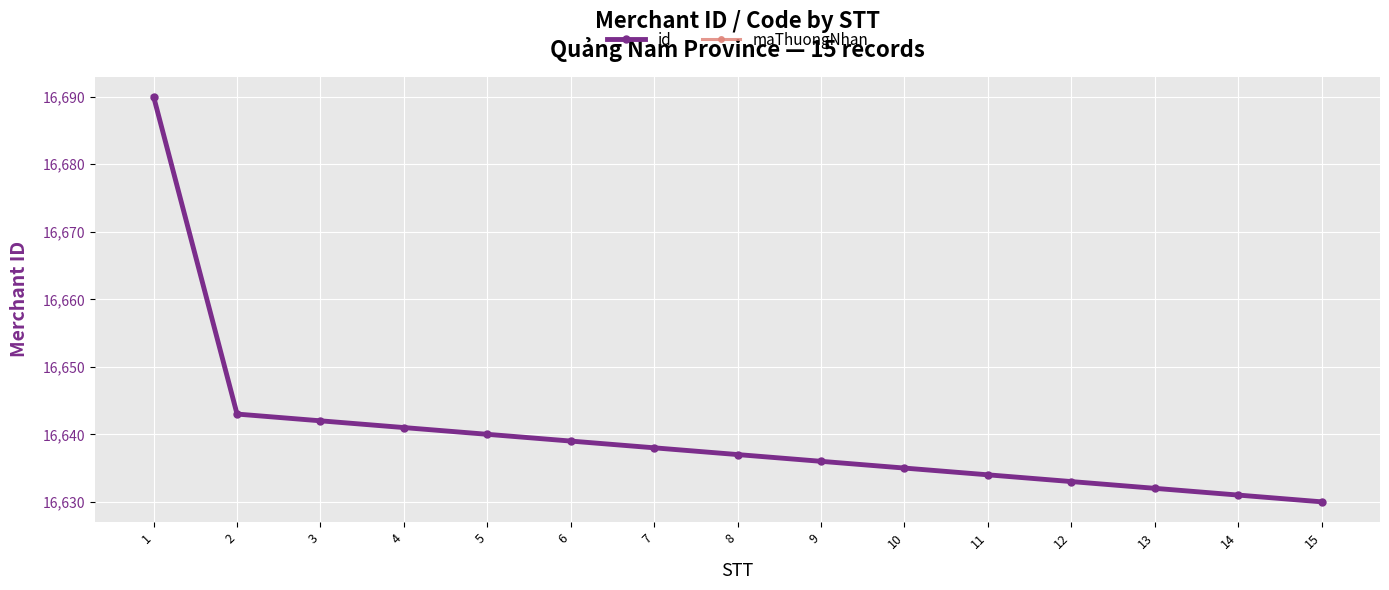

Does the chart have visible grid lines?

Yes